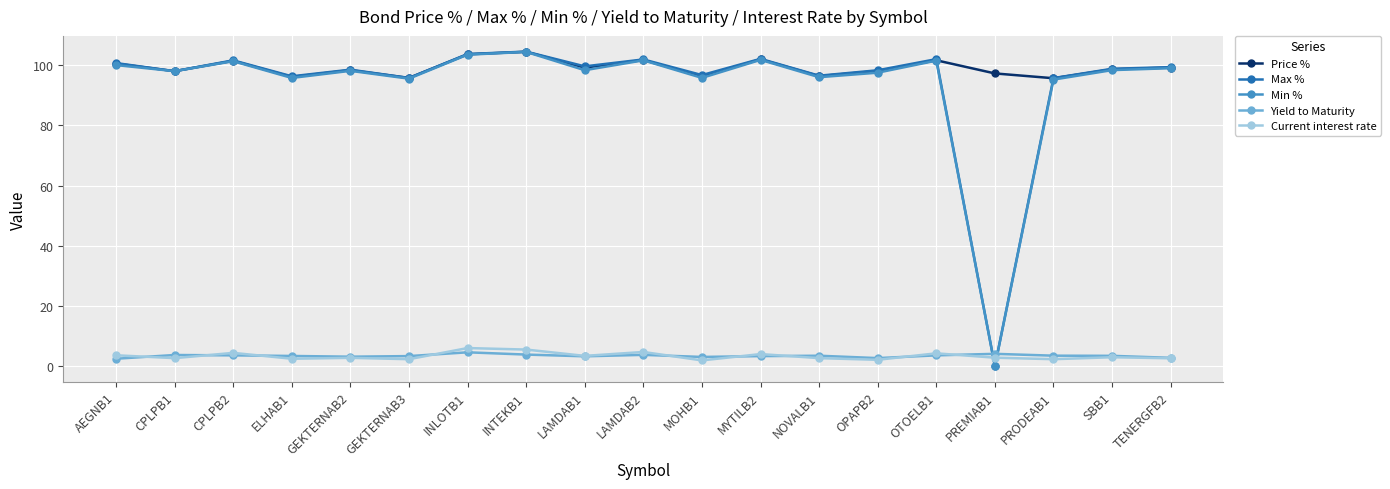

What is the maximum value for Min %?

104.4